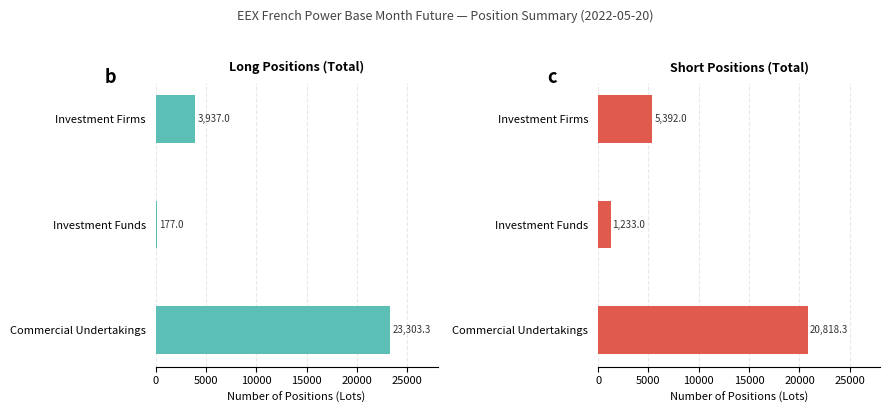

What is the difference between the highest and lowest values at Commercial Undertakings?

2485.0